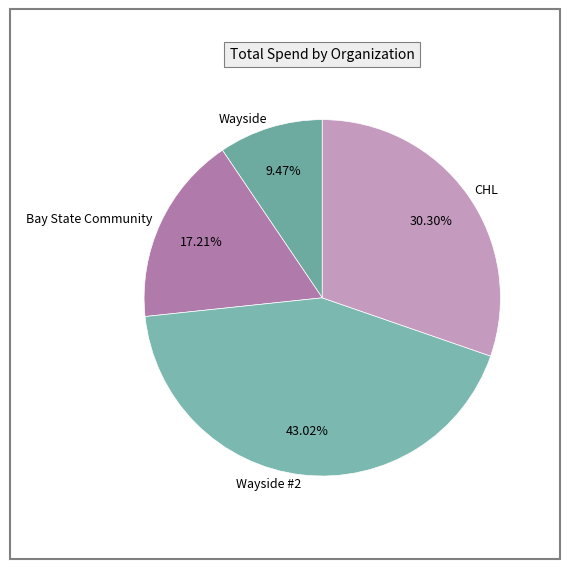

True or false: Wayside #2 accounts for 49% of the total.

False